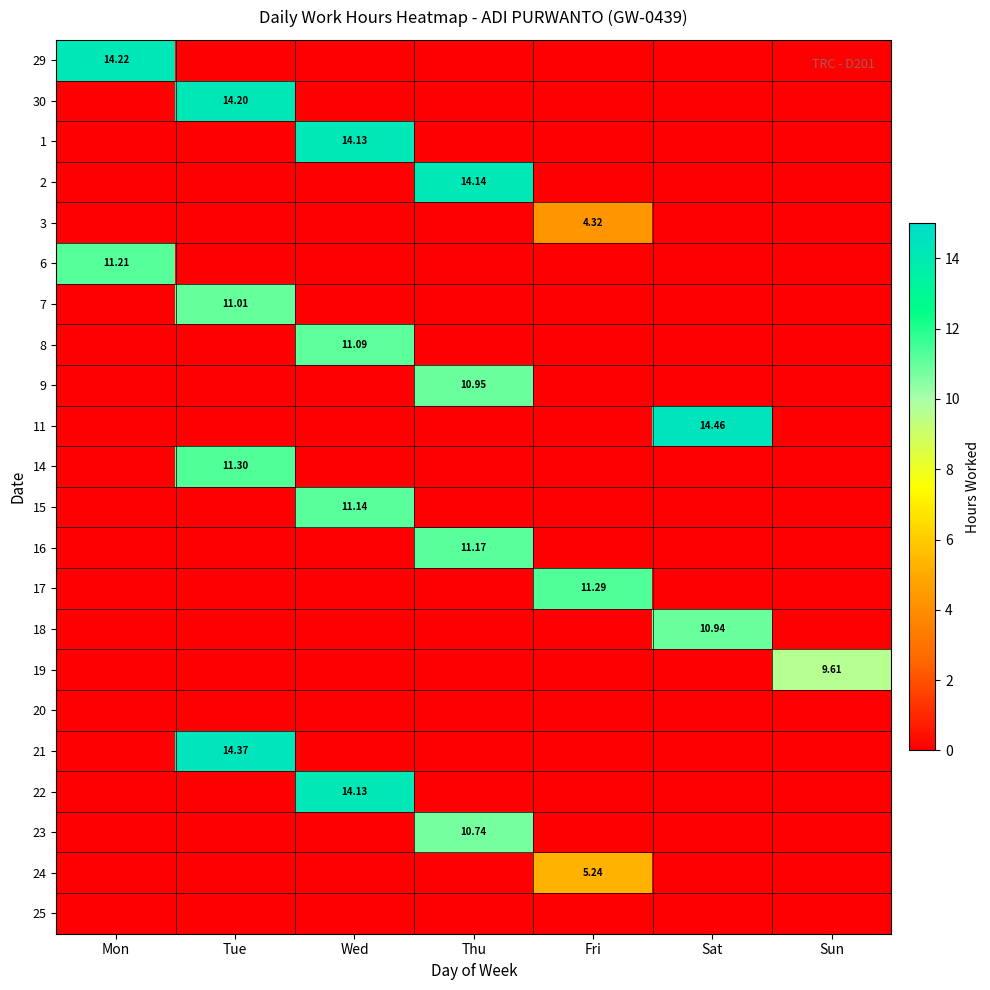

What is the sum of all 18 values?

10.9